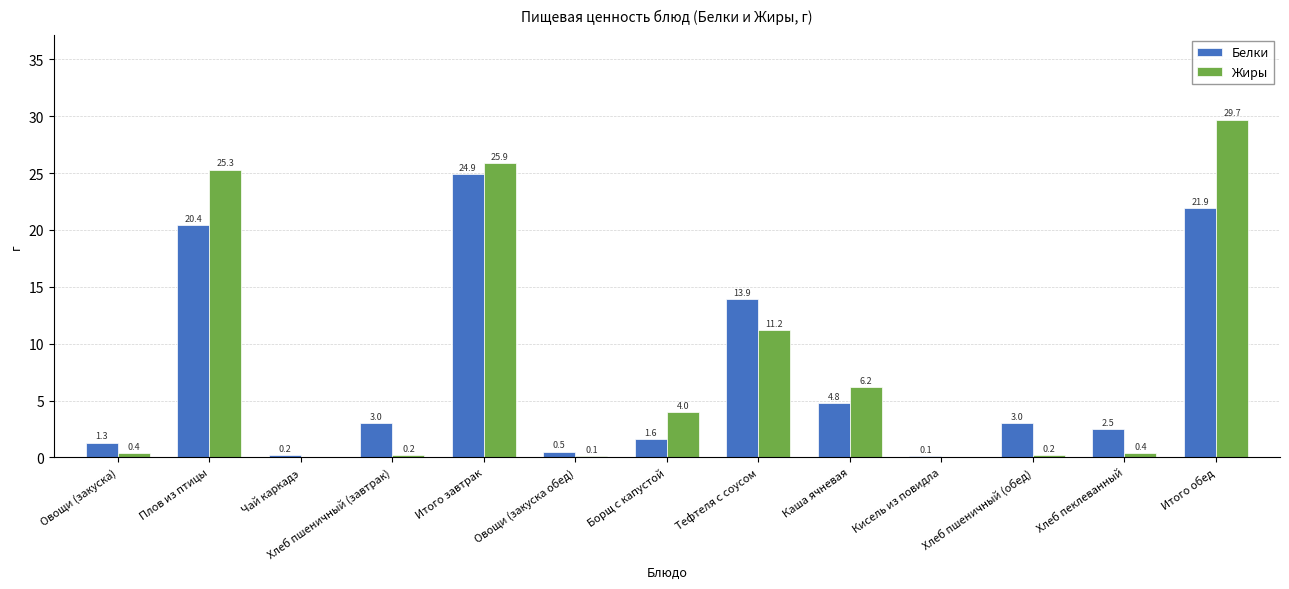

The value of Жиры at Чай каркадэ is 10.9. True or false?

False